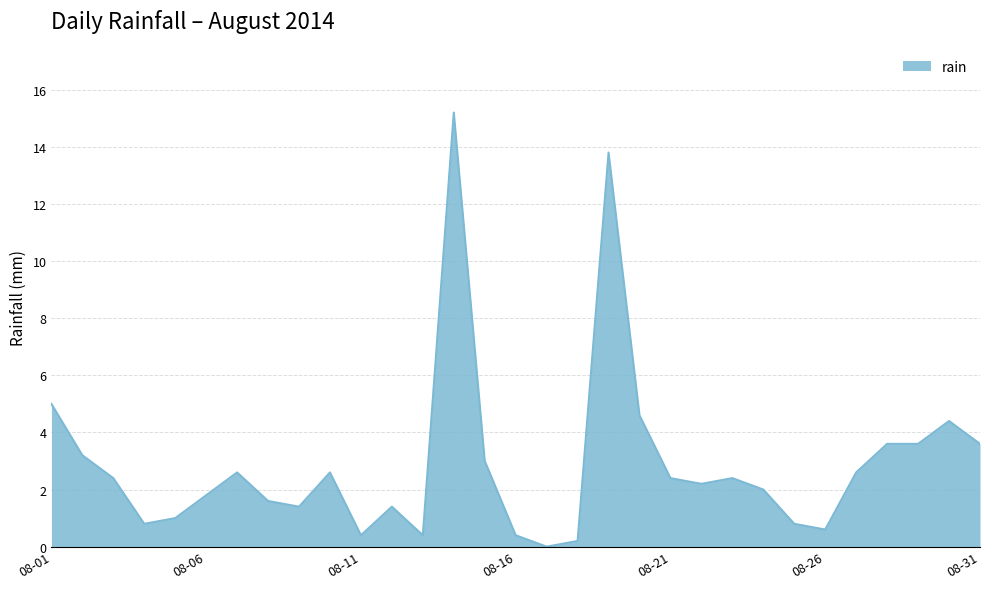

What is the difference between the maximum and minimum values?

15.2